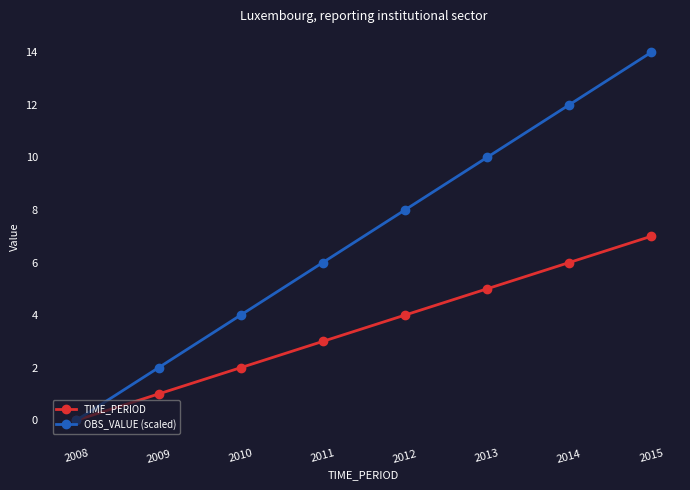

List the series in order of their overall mean, lowest first.

TIME_PERIOD, OBS_VALUE (scaled)